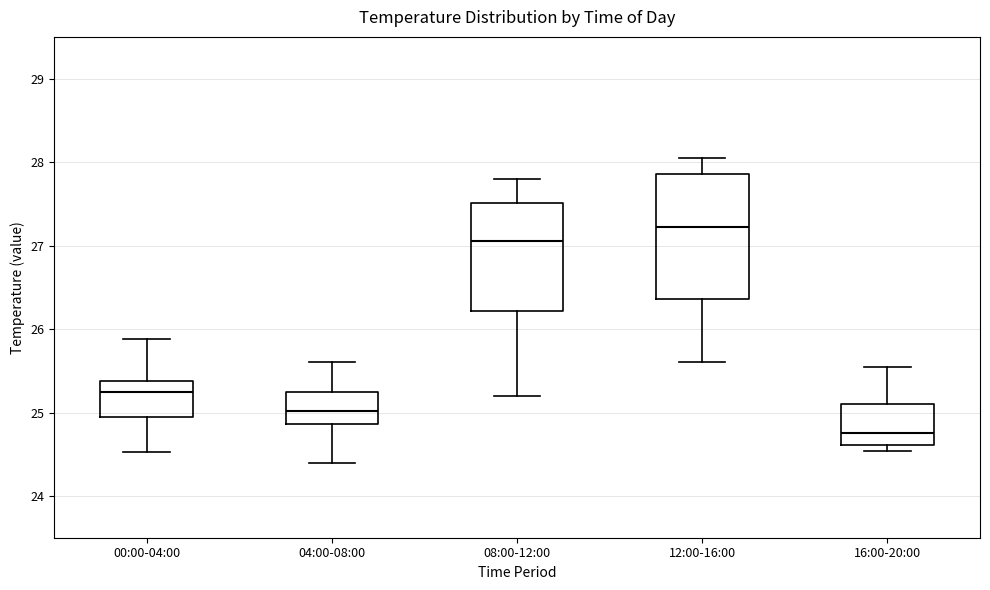

Comparing the boxes themselves (not the whiskers), which one is the tallest?

12:00-16:00